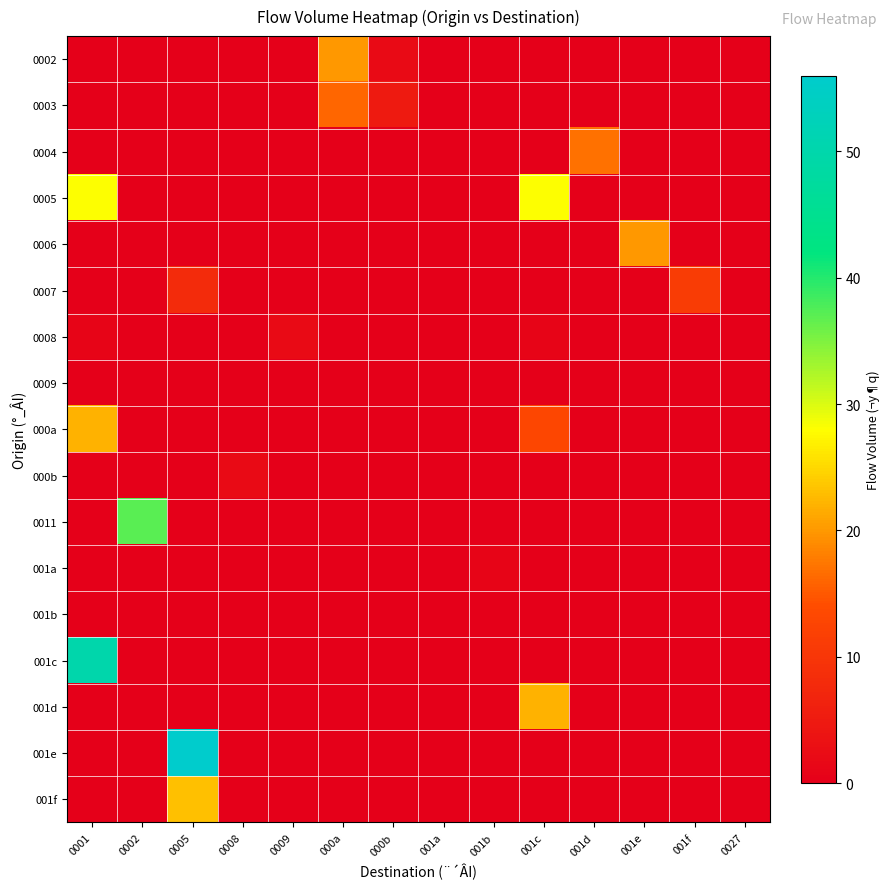

Between 001c and 000a, which is larger?

000a